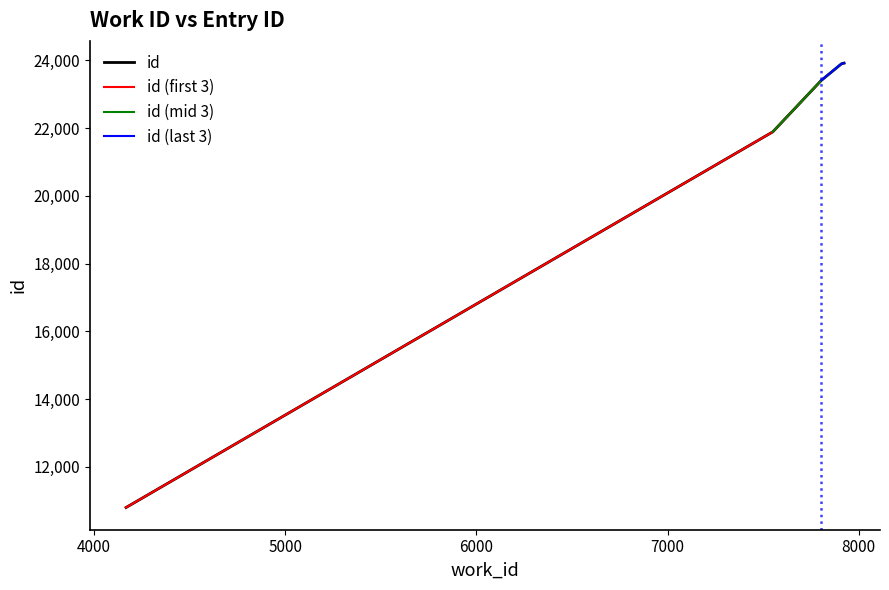

How many data points does each series have?

5